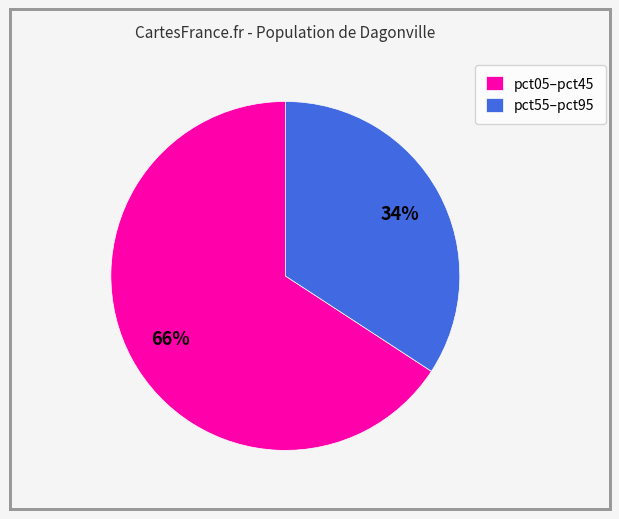

What is the smallest slice in the pie chart?

pct55–pct95